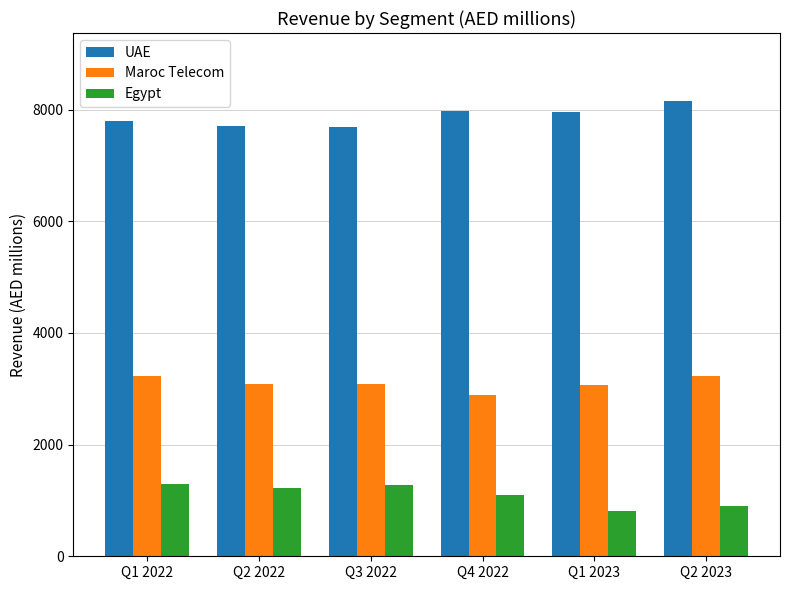

What is the highest value of the Egypt series?

1297.9